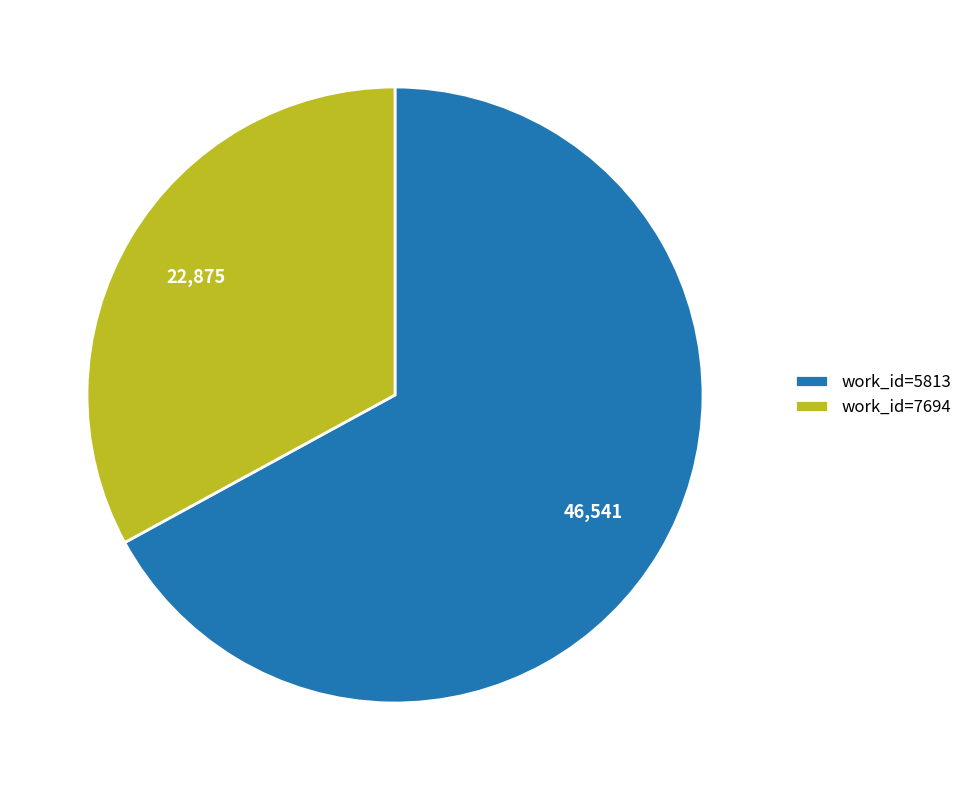

What is the largest slice in the pie chart?

work_id=5813